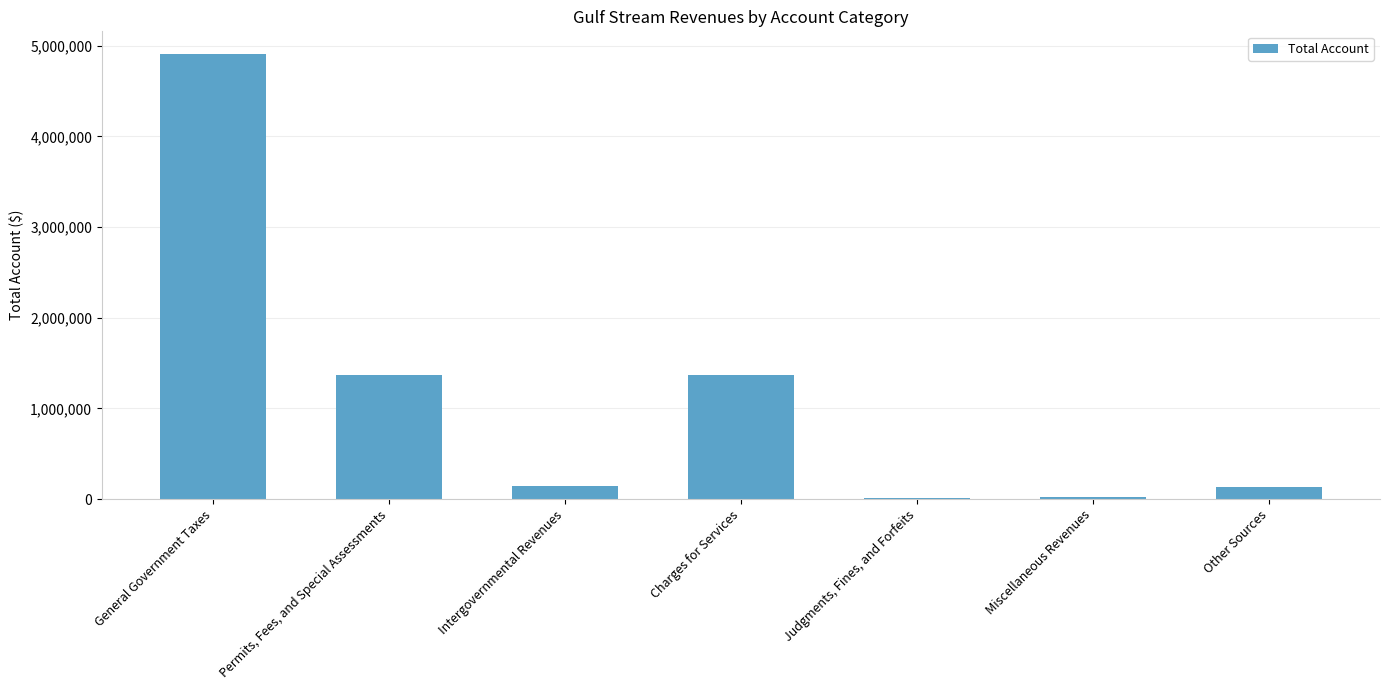

Which has a higher value, Permits, Fees, and Special Assessments or Miscellaneous Revenues?

Permits, Fees, and Special Assessments